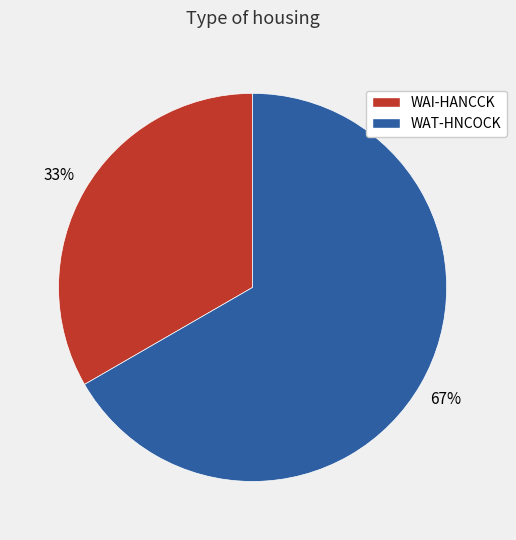

Do WAI-HANCCK and WAT-HNCOCK together represent more than half of the pie?

Yes